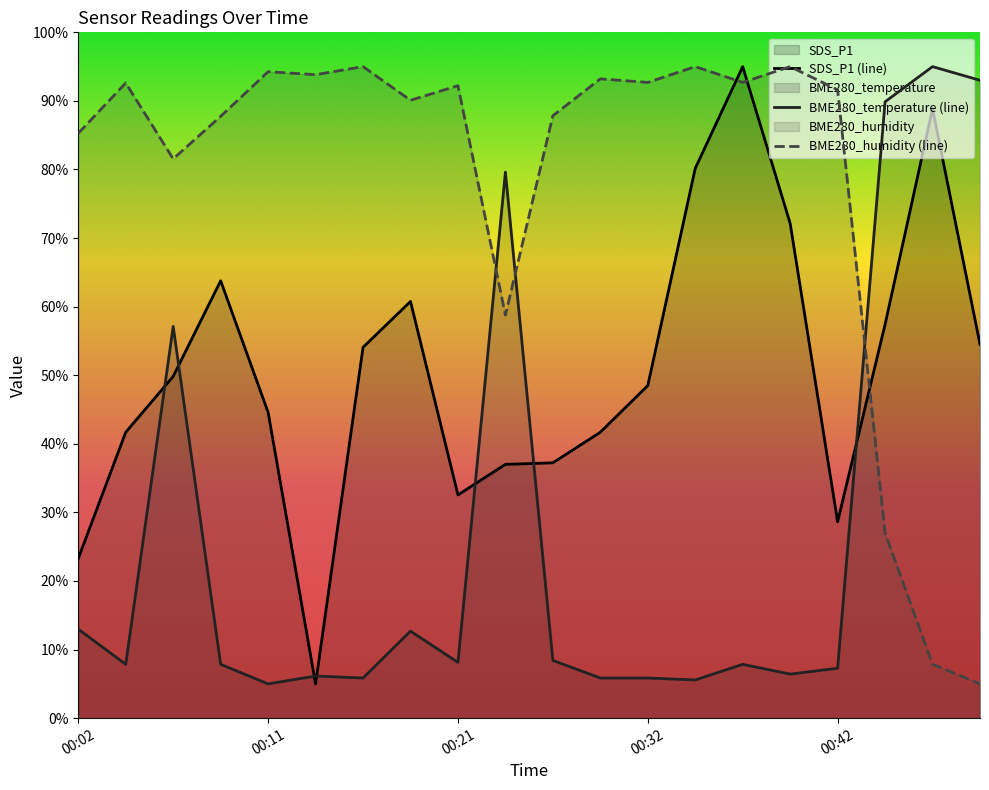

List the series in order of their peak value, lowest first.

SDS_P1, BME280_temperature, BME280_humidity